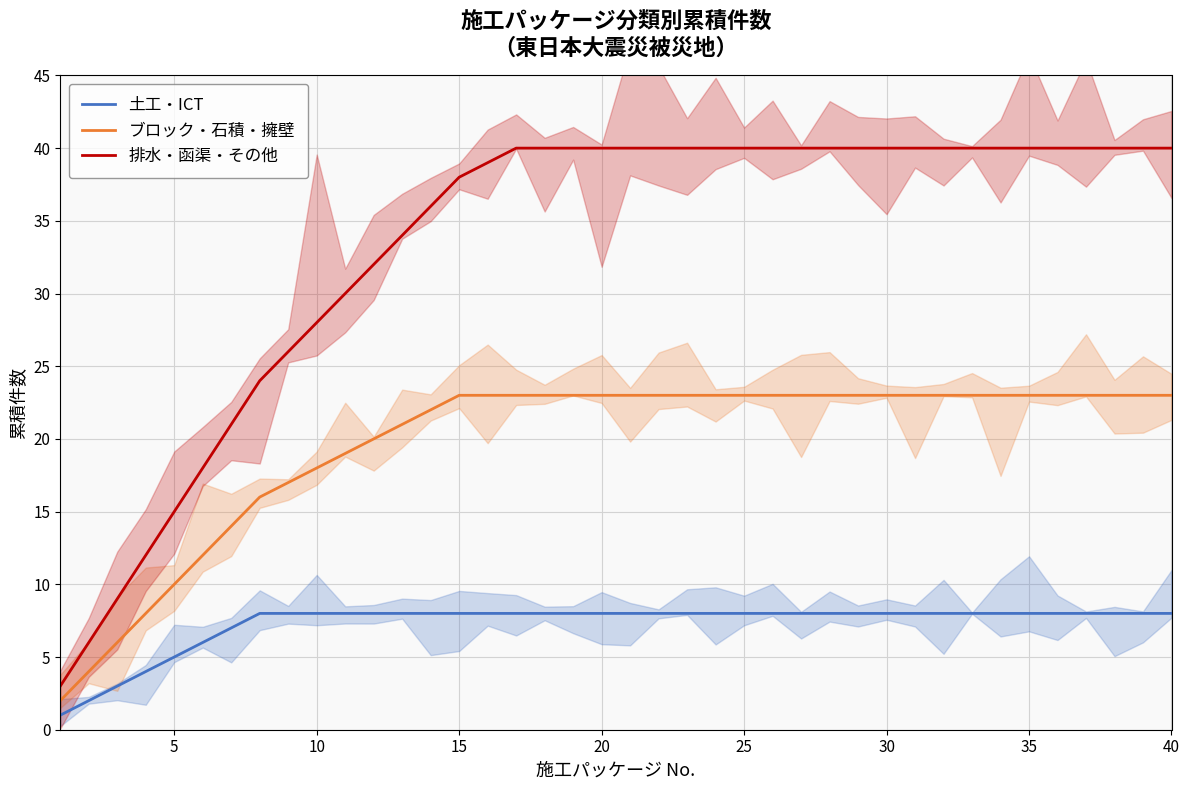

What is the minimum value for ブロック・石積・擁壁?

2